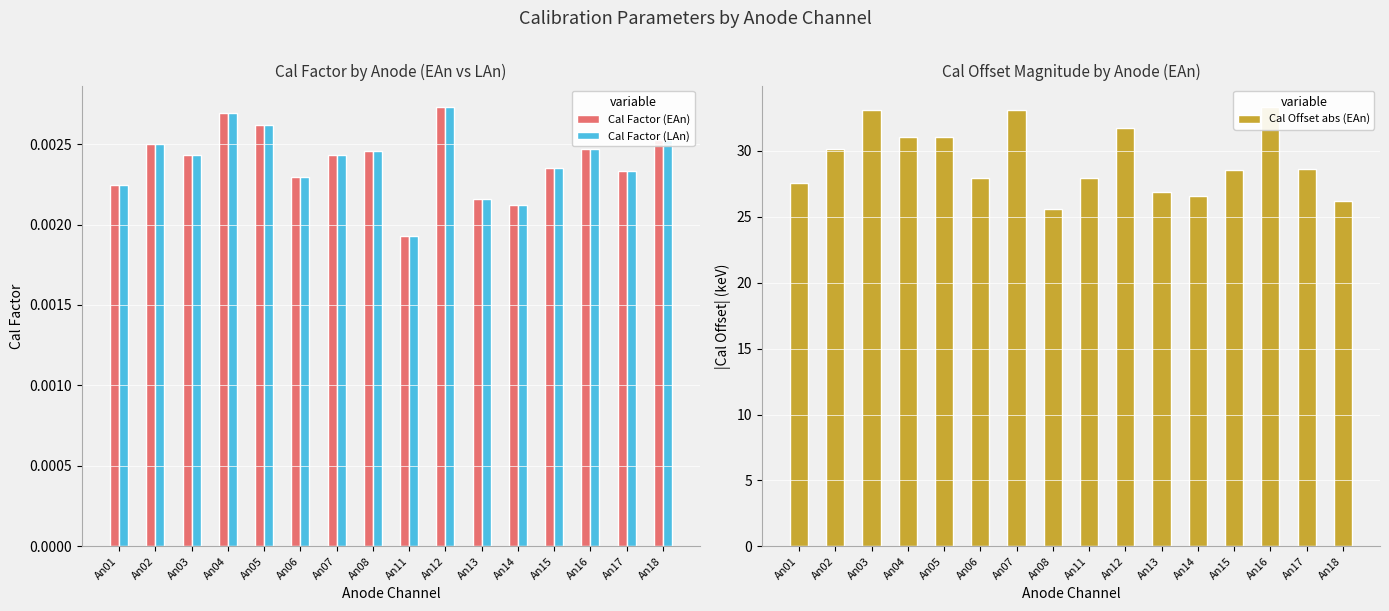

Rank the series by their maximum value, from lowest to highest.

Cal Factor (EAn), Cal Factor (LAn), Cal Offset abs (EAn)